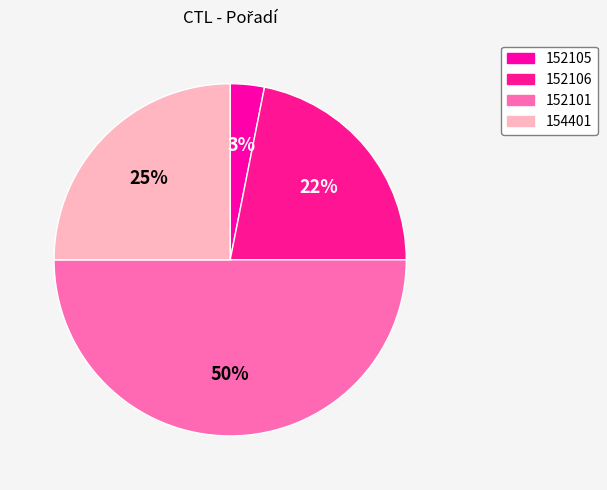

What percentage do 154401 and 152101 together represent?

75.0%